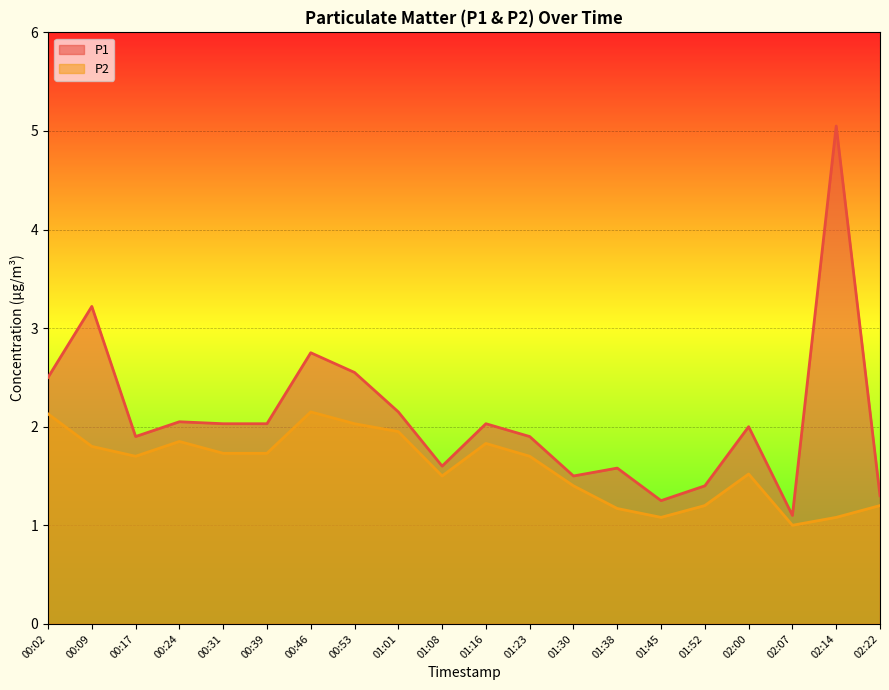

What is the lowest value of the P2 series?

1.0